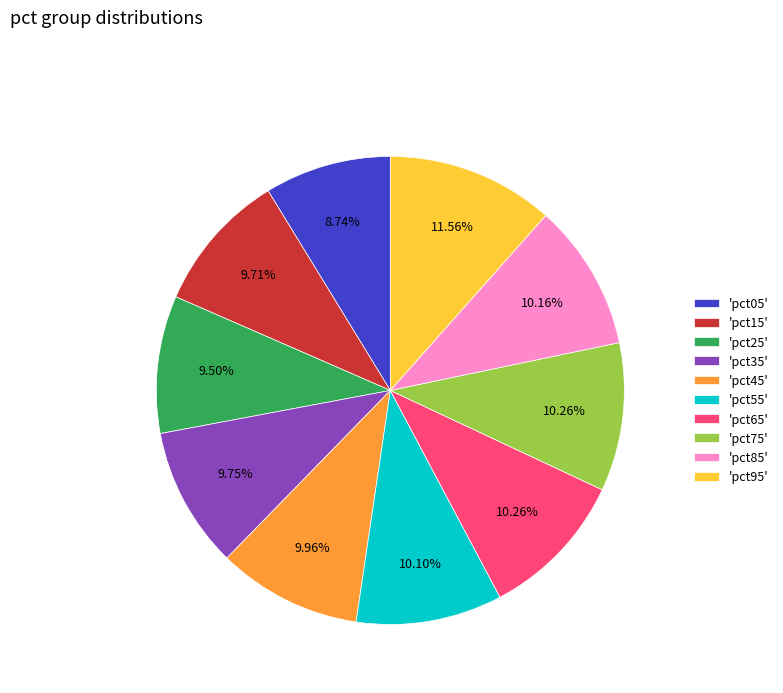

To the nearest percent, what is the average slice percentage?

10%